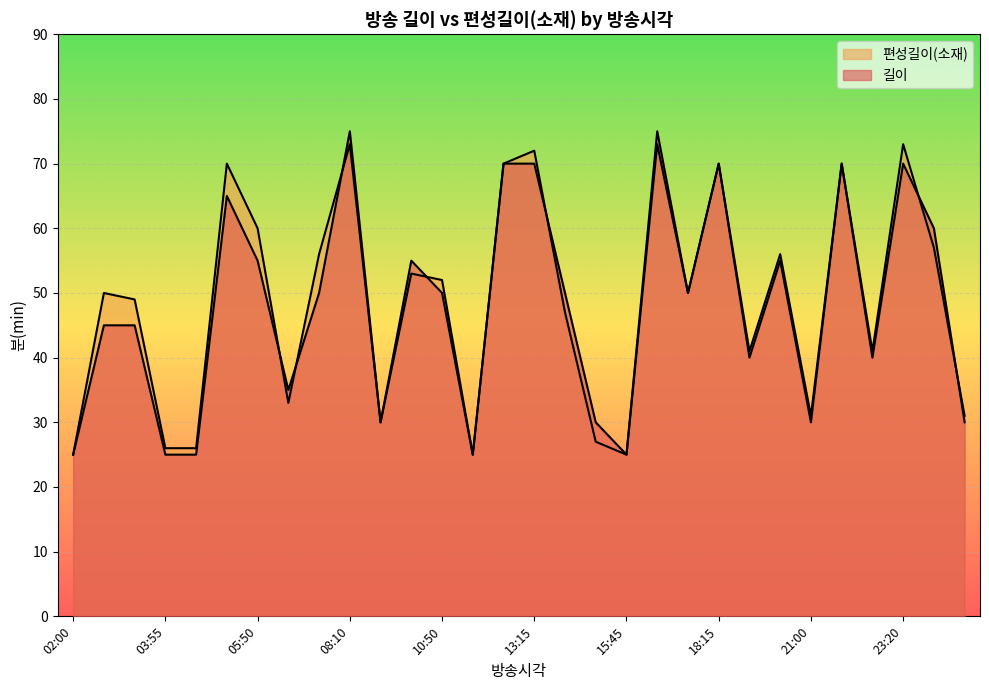

Which series has the largest range (max minus min)?

길이